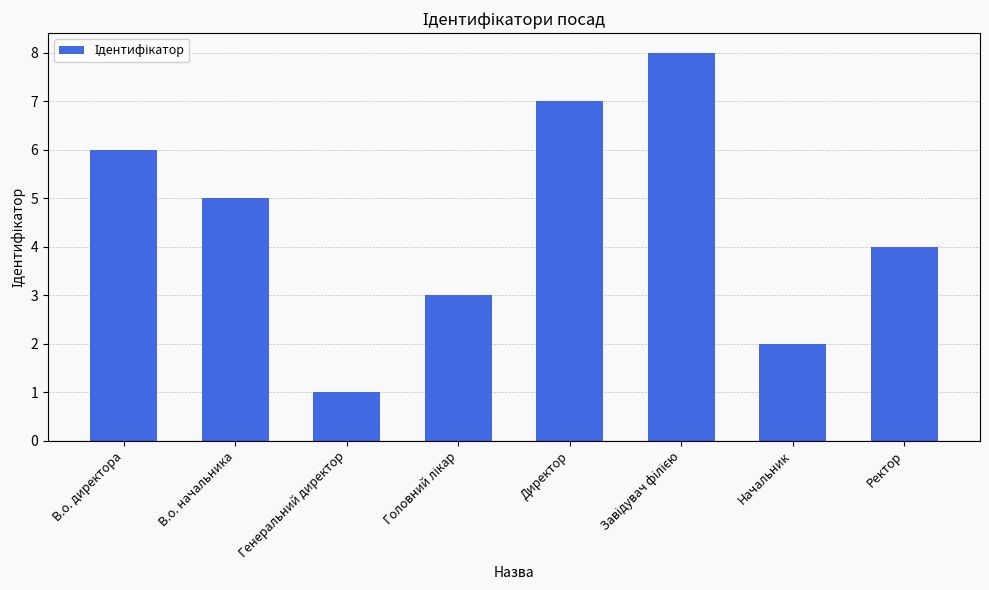

How many bars are there in total?

8